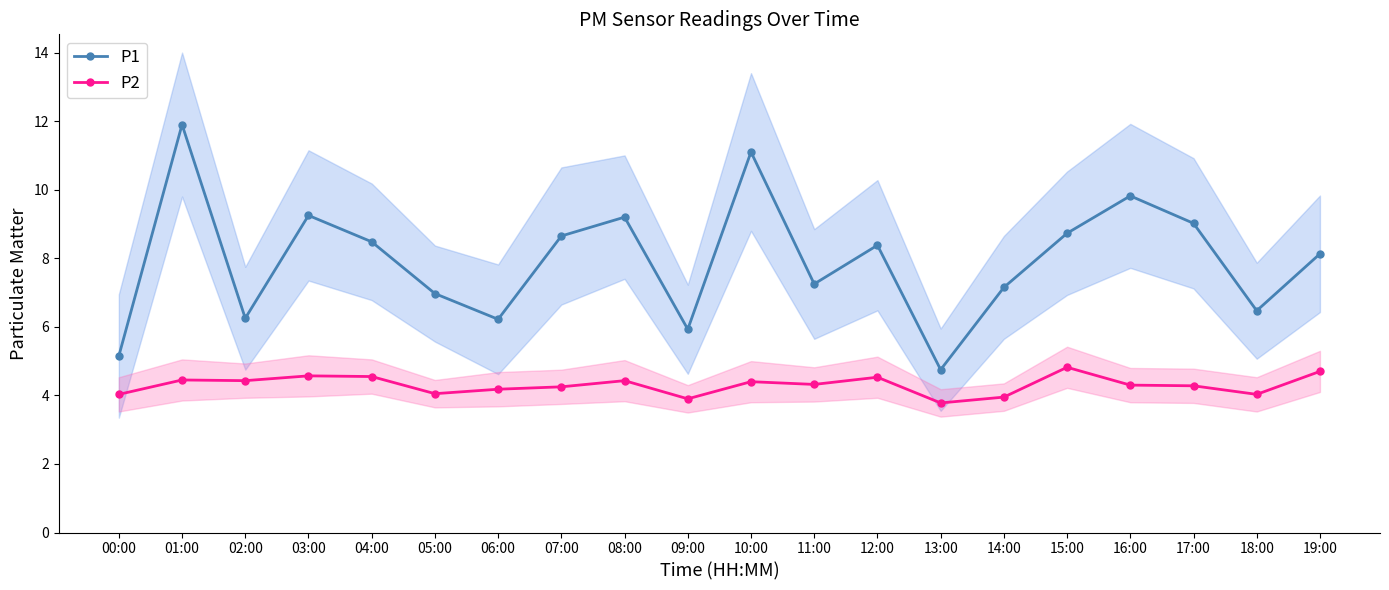

Reading right to left, list all the values displayed in this chart.

P1: 19:00=8.1	18:00=6.5	17:00=9.0	16:00=9.8	15:00=8.7	14:00=7.2	13:00=4.8	12:00=8.4	11:00=7.2	10:00=11.1	09:00=5.9	08:00=9.2	07:00=8.7	06:00=6.2	05:00=7.0	04:00=8.5	03:00=9.2	02:00=6.2	01:00=11.9	00:00=5.2
P2: 19:00=4.7	18:00=4.0	17:00=4.3	16:00=4.3	15:00=4.8	14:00=4.0	13:00=3.8	12:00=4.5	11:00=4.3	10:00=4.4	09:00=3.9	08:00=4.4	07:00=4.2	06:00=4.2	05:00=4.0	04:00=4.5	03:00=4.6	02:00=4.4	01:00=4.5	00:00=4.0